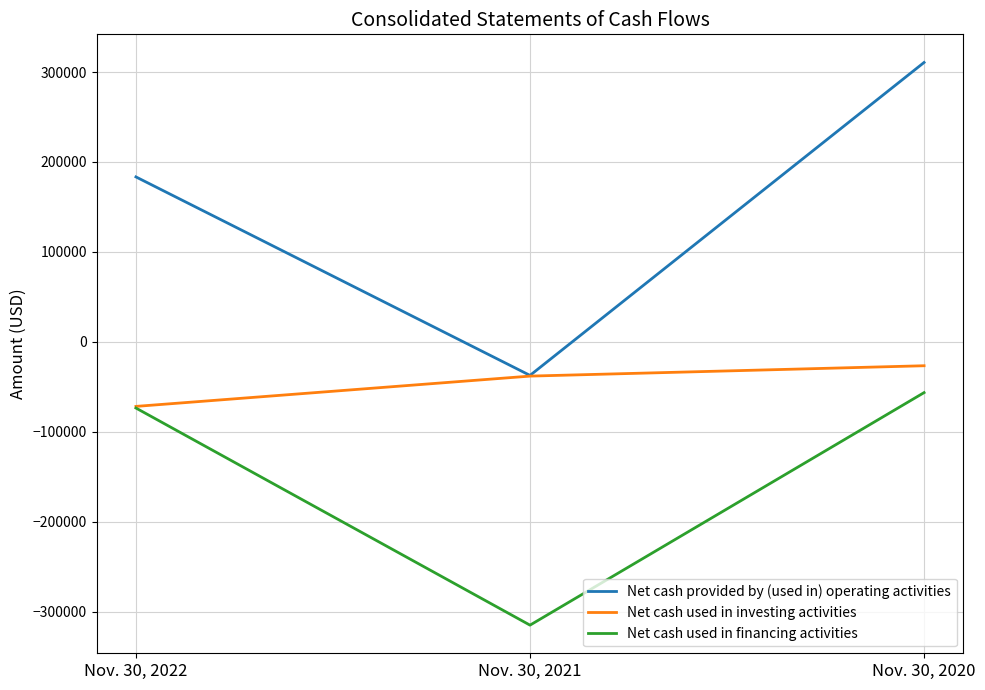

Where does the Net cash used in financing activities series first go above -73583?

Nov. 30, 2020